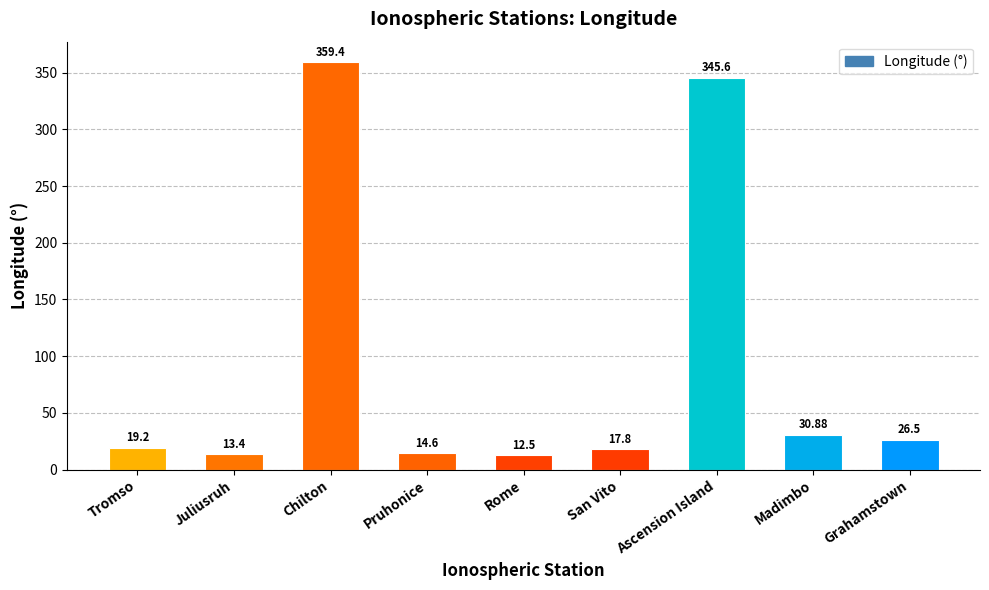

Is it true that the value at Pruhonice is 14.6?

True